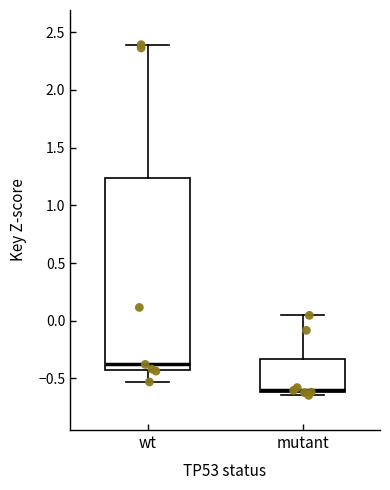

Which box is the tallest, from its lower edge to its upper edge?

wt